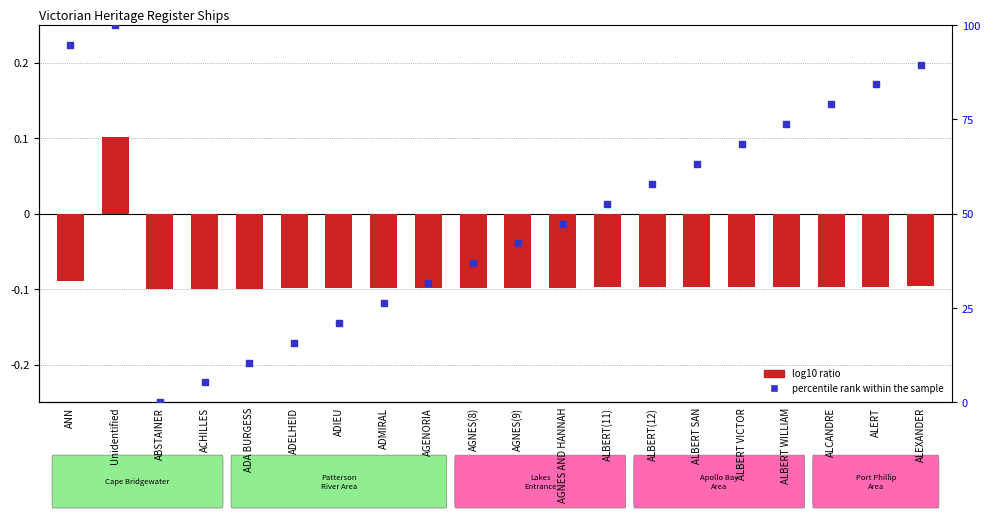

Is the value of log10 ratio at AGENORIA greater than the value of percentile rank within the sample at ACHILLES?

No